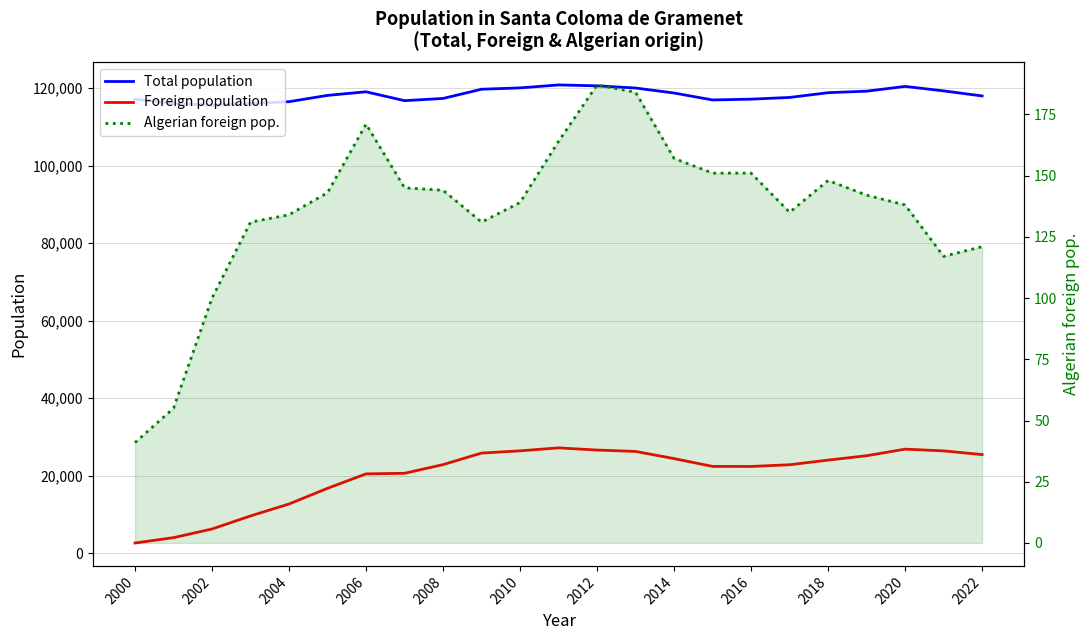

How many lines are shown in the chart?

3